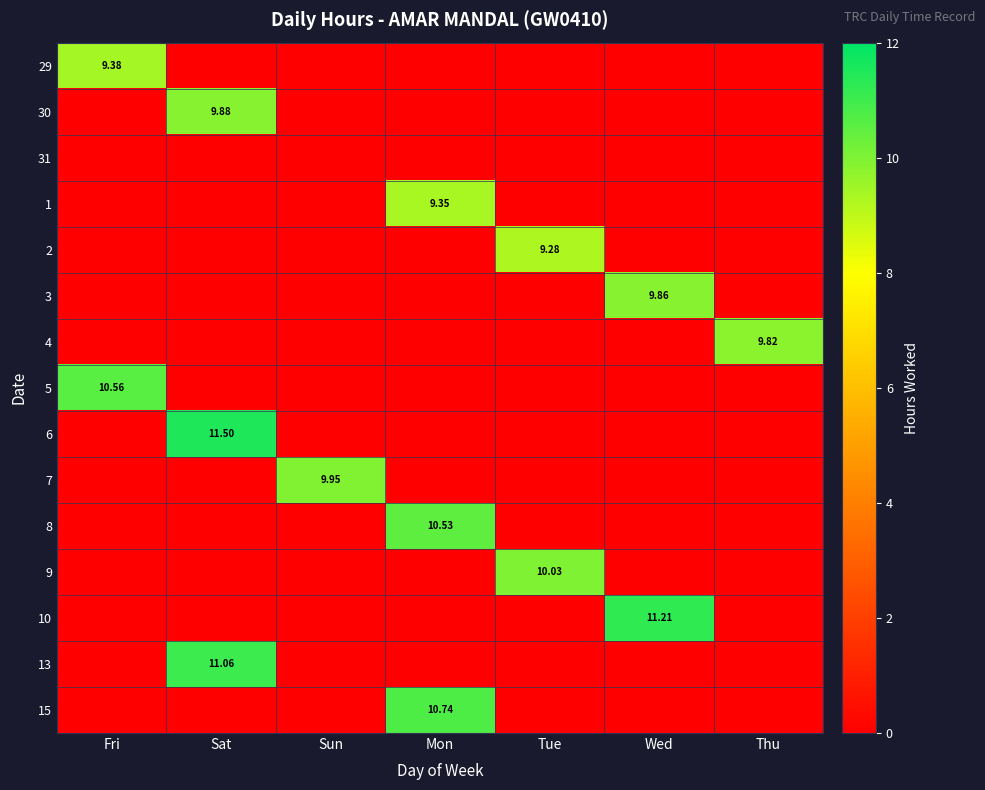

What is the difference between the highest and lowest values at Thu?

9.8